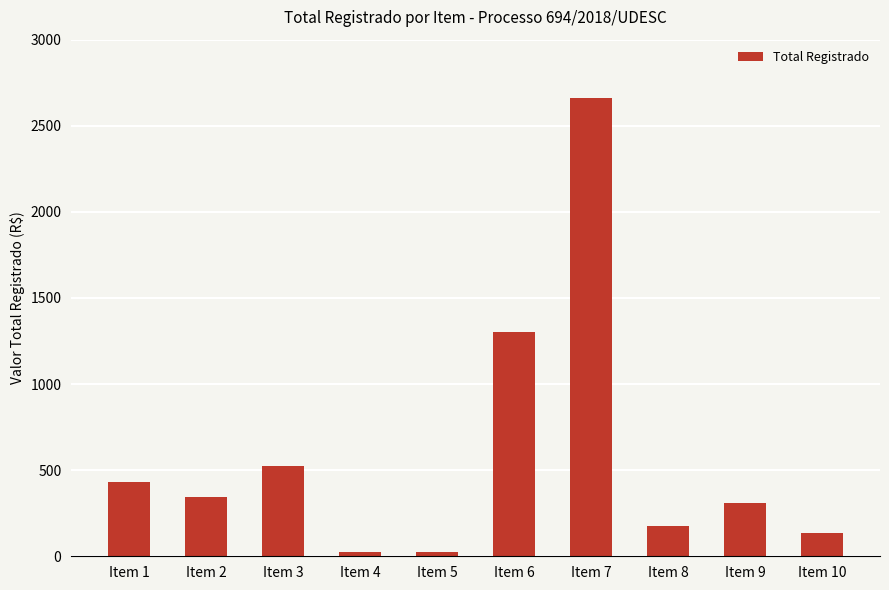

Between Item 1 and Item 9, which is larger?

Item 1